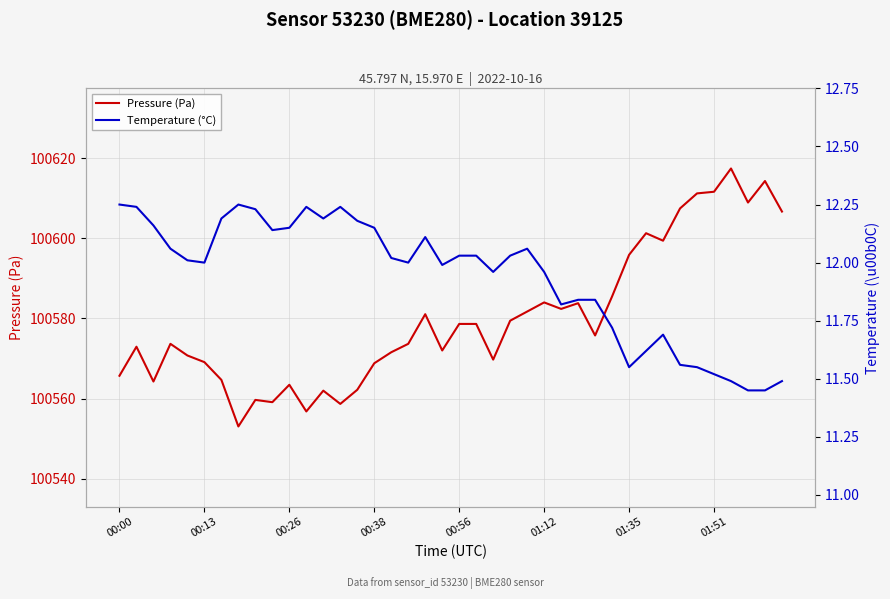

What is the label of the 28th point from the left?

27